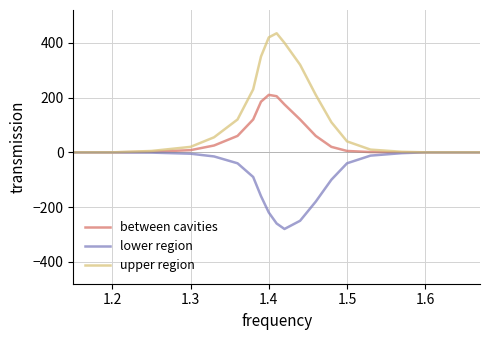

Does the chart have visible grid lines?

Yes